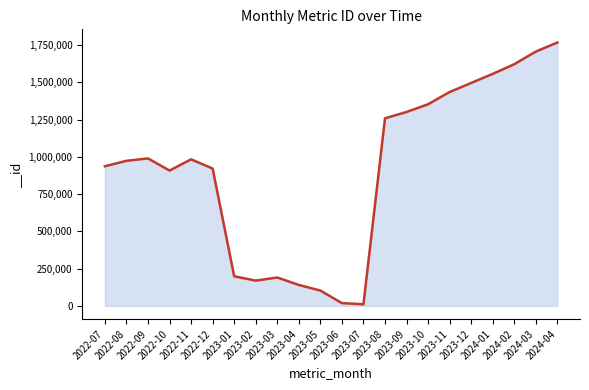

What value does the data have at 2023-07, to the nearest 50?

11300